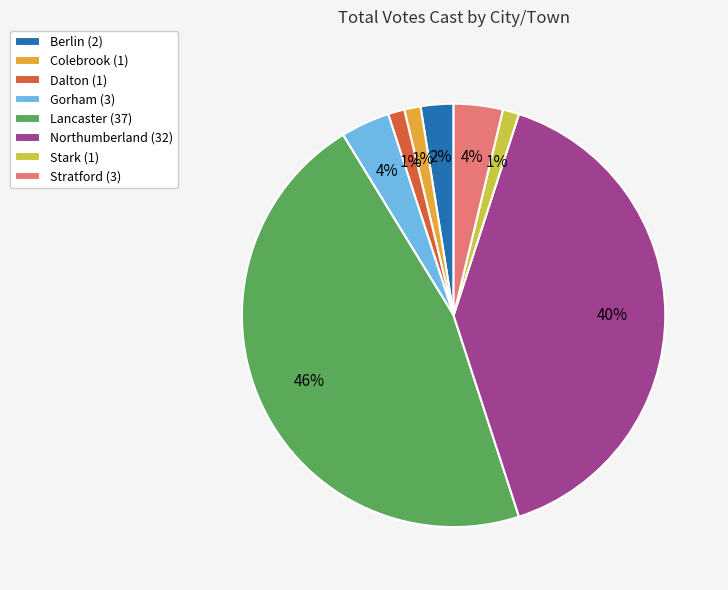

Which slice is the largest?

Lancaster